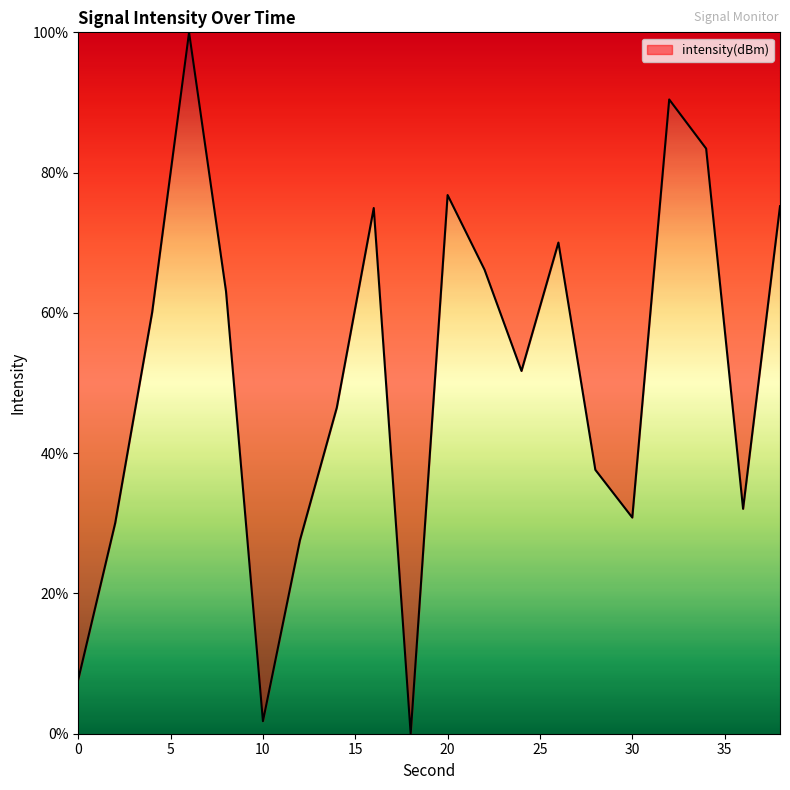

What is the maximum value shown in the chart?

100.0